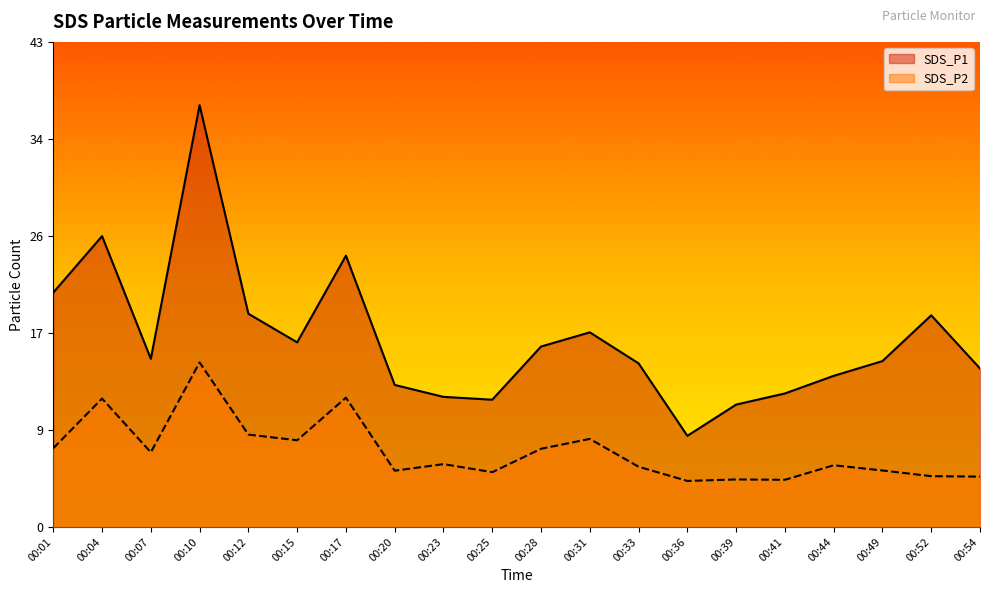

Between 00:20 and 00:10, which is larger?

00:10